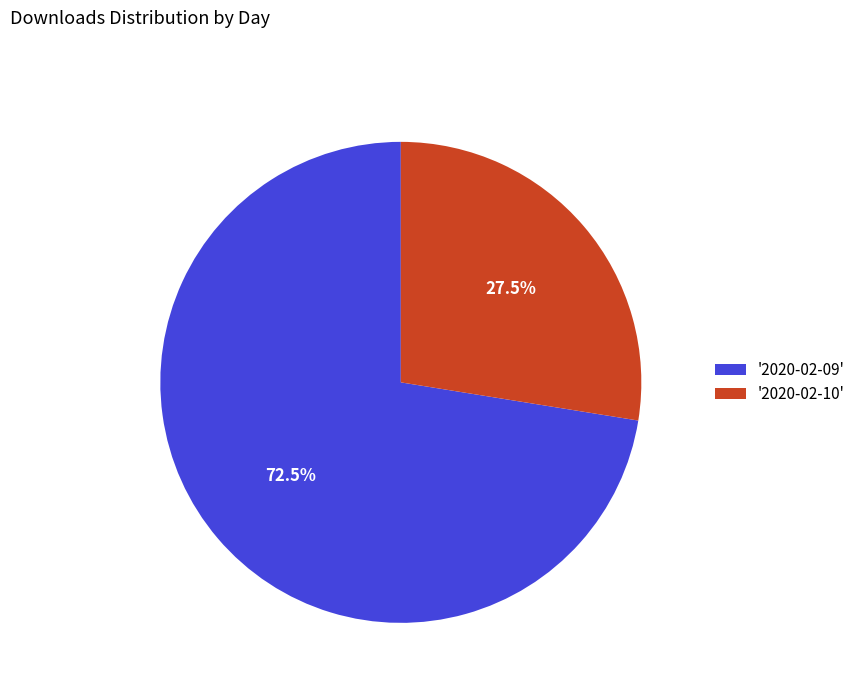

Which slice is the largest?

'2020-02-09'